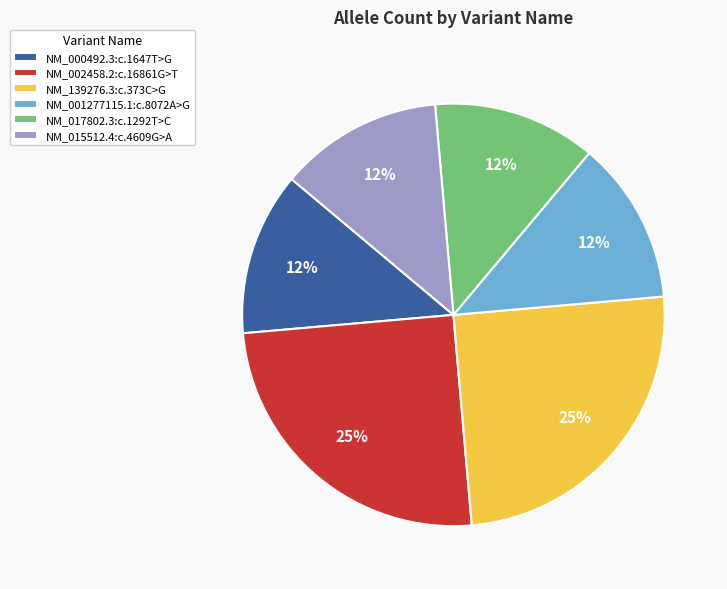

Approximately how many times larger is the value at NM_001277115.1:c.8072A>G compared to NM_015512.4:c.4609G>A?

1.0